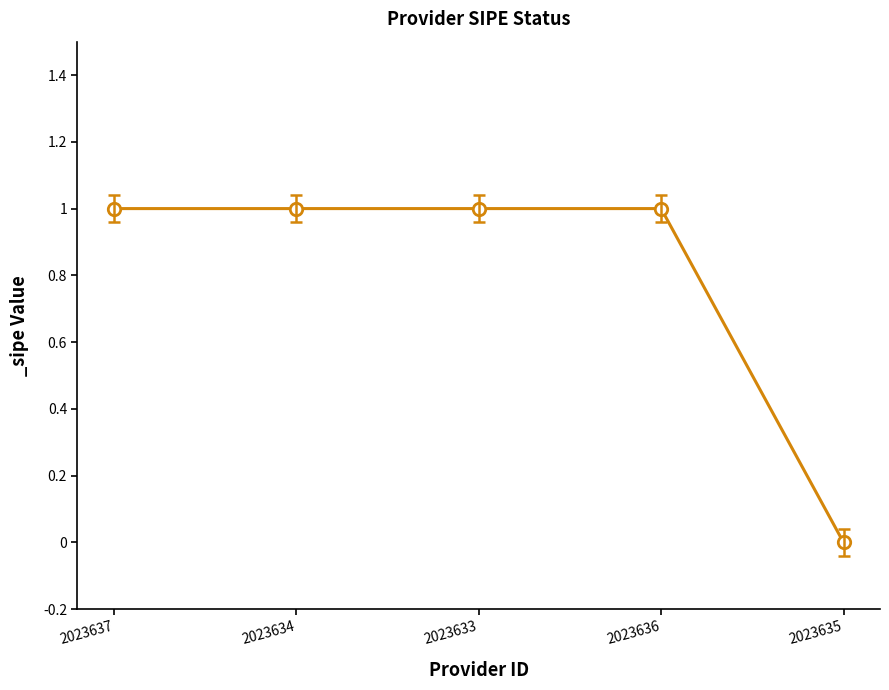

Which has a higher value, 2023636 or 2023635?

2023636